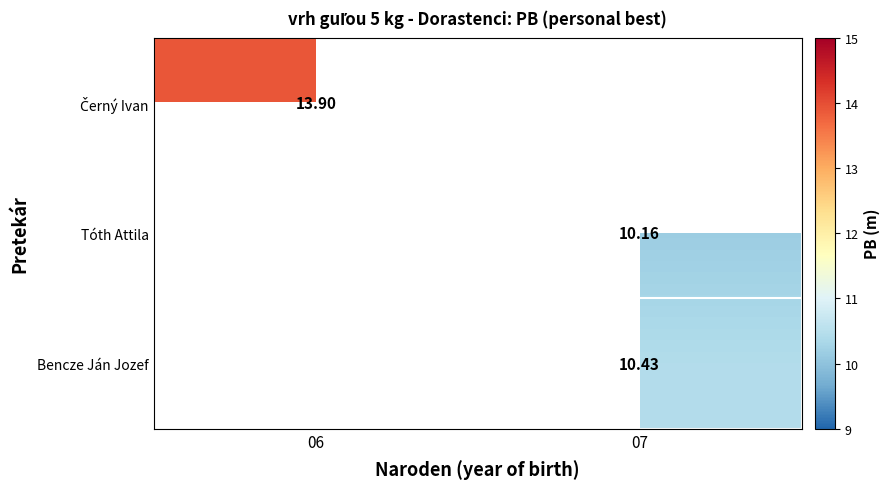

Where does the Tóth Attila series first go above 10?

07